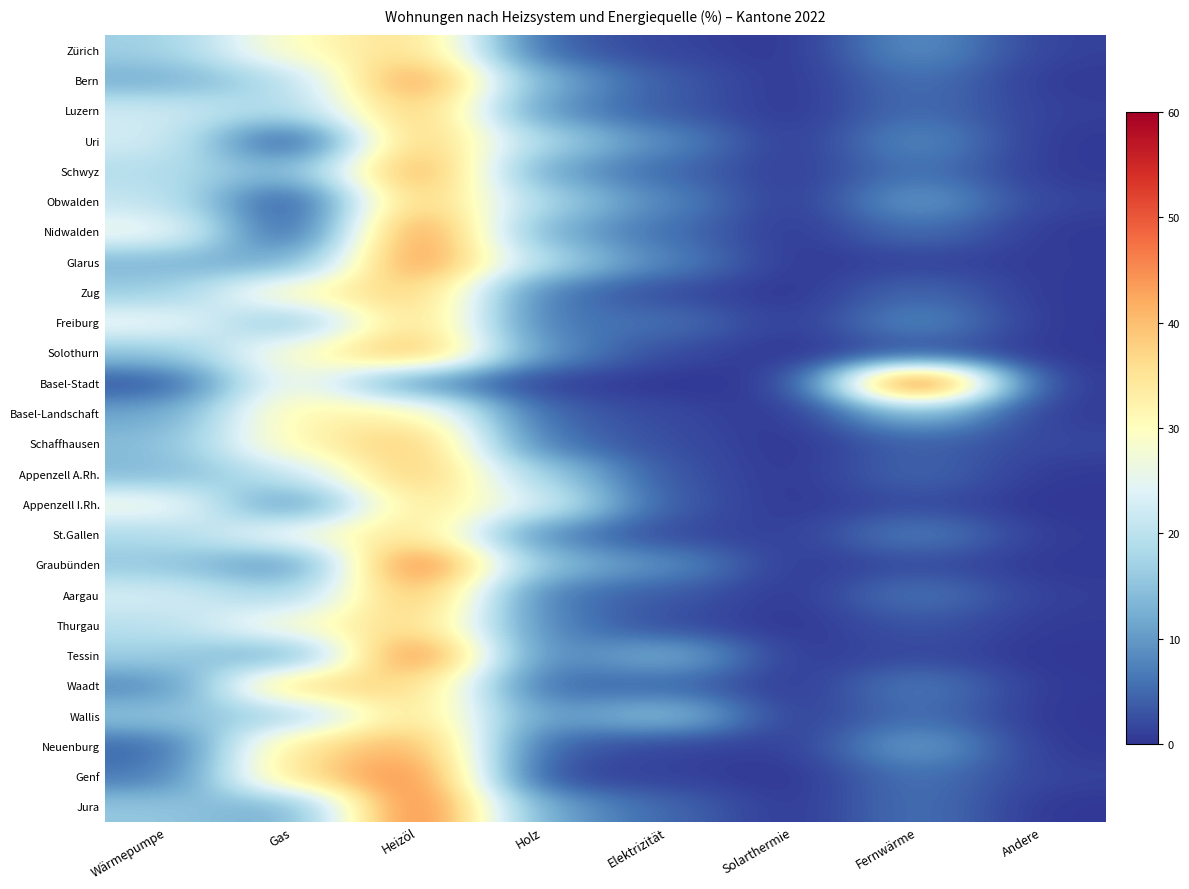

What is the total value across all series at Solarthermie?

5.4